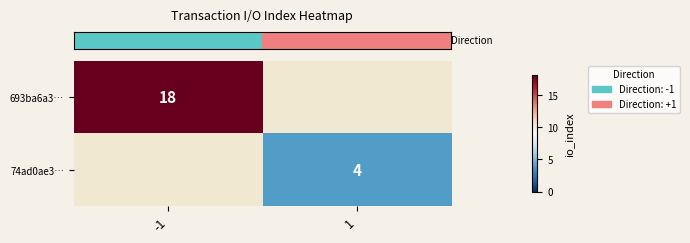

What is the minimum value shown in the chart?

4.0